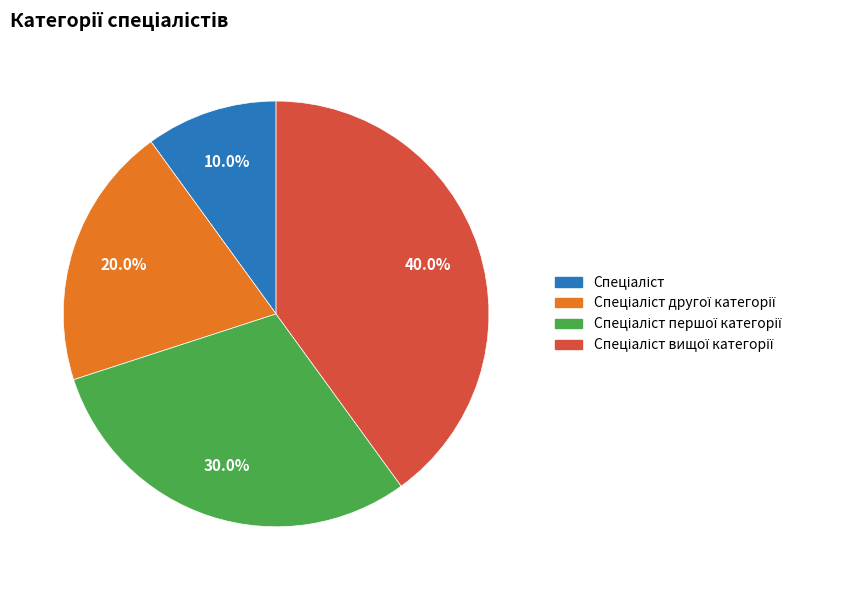

How many segments does this pie chart have?

4